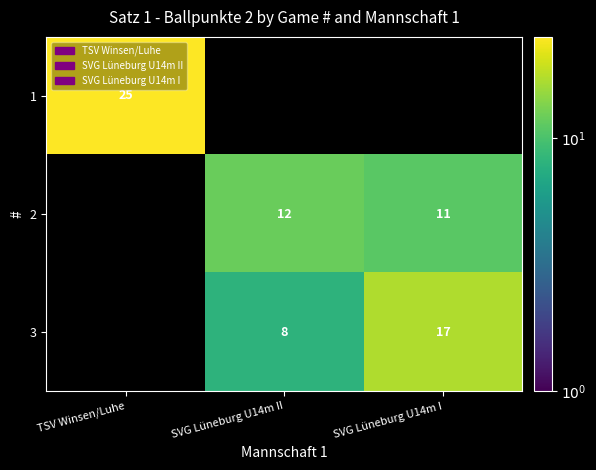

Is it true that 2 equals 12 at SVG Lüneburg U14m II?

True